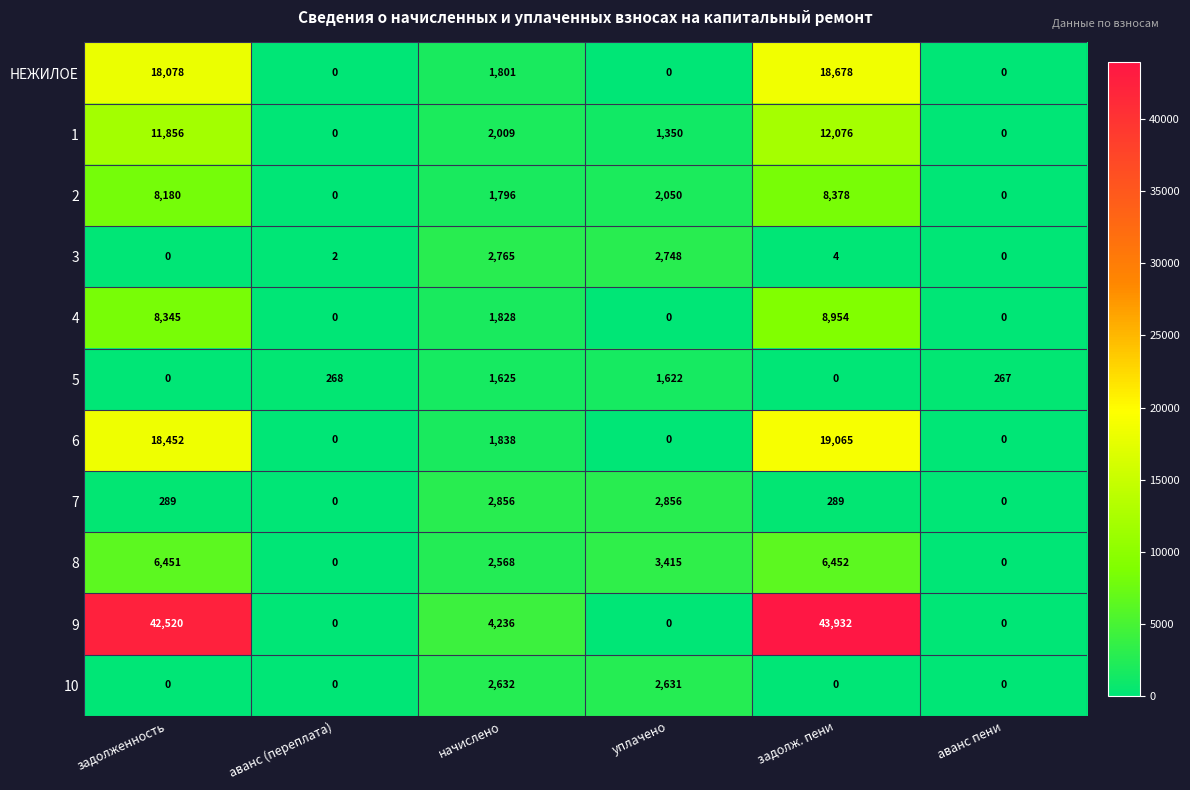

What is the maximum value shown in the chart?

43932